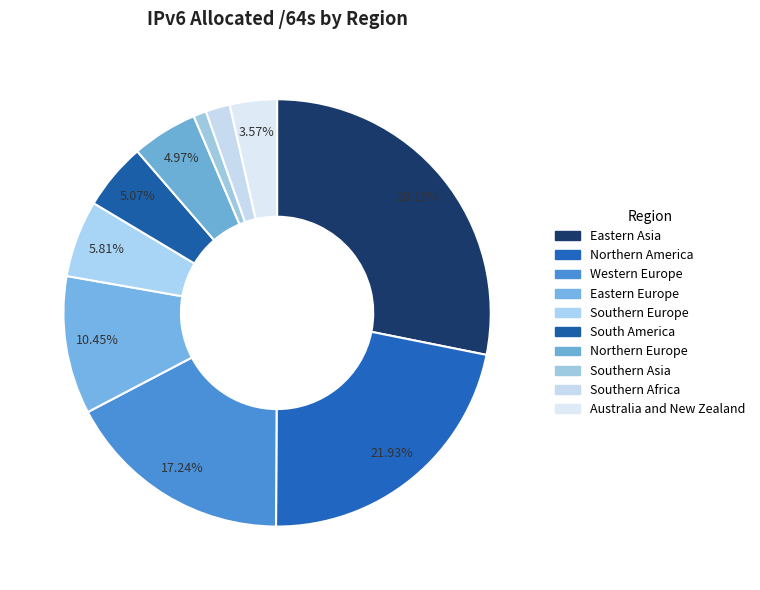

To the nearest percent, what percentage of the pie is Western Europe?

17%